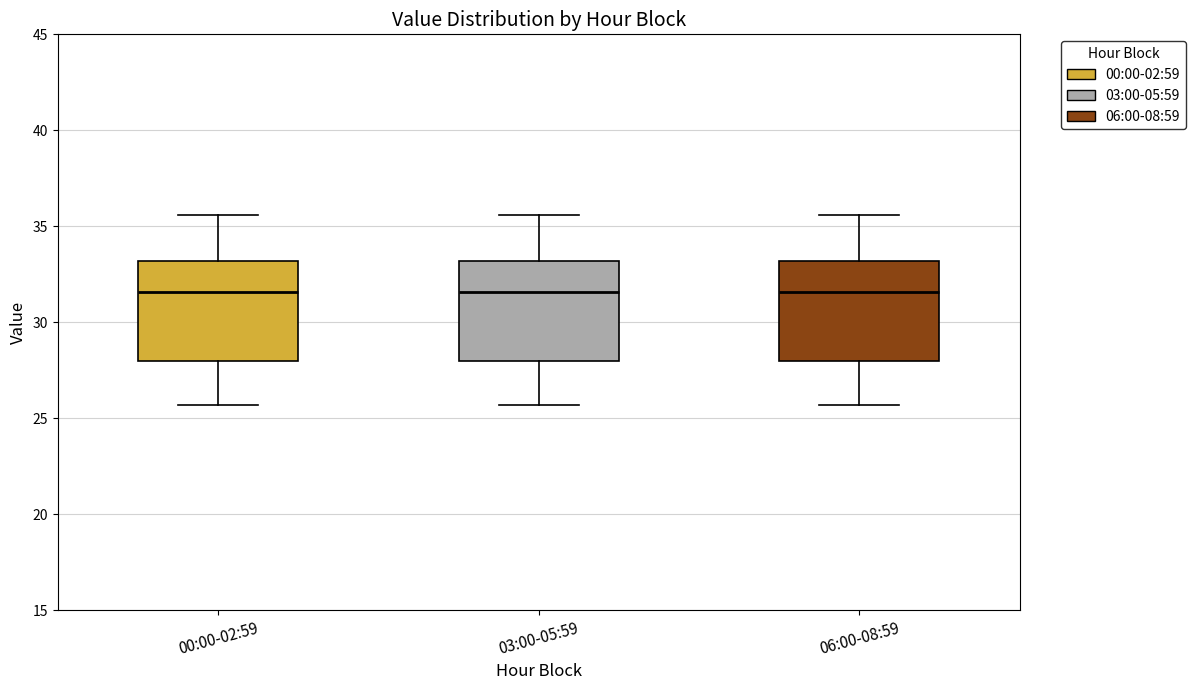

Reading left to right, read every box against the y-axis: the position of its median line, the range the box covers, and the ends of its whiskers. The values are not printed on the chart, so give them approximately, as read against the axis.

00:00-02:59: median 31.5, box 28.0 to 33.0, whiskers 25.5 to 35.5
03:00-05:59: median 31.5, box 28.0 to 33.0, whiskers 25.5 to 35.5
06:00-08:59: median 31.5, box 28.0 to 33.0, whiskers 25.5 to 35.5